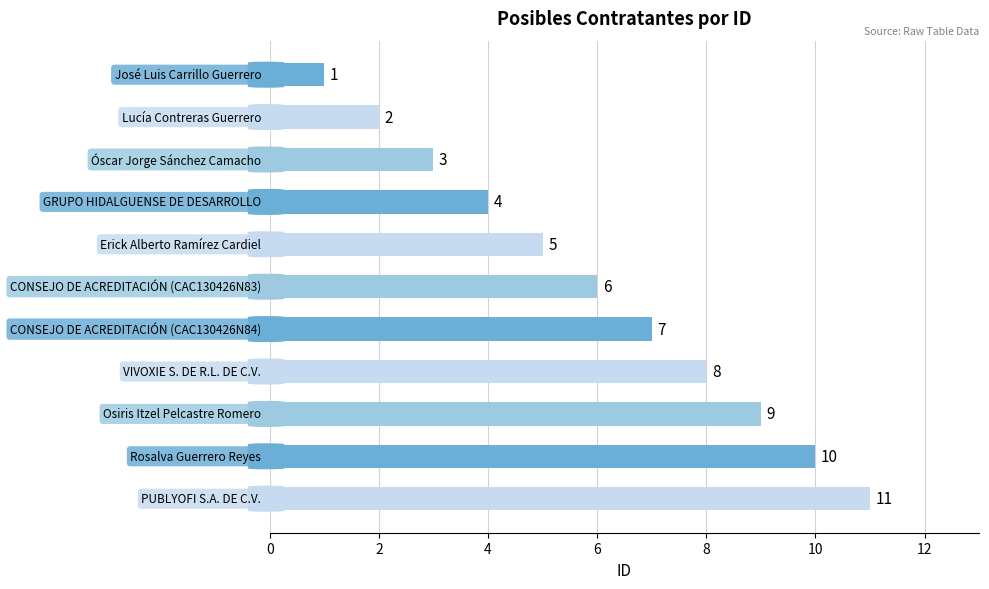

What is the value of the 10th bar from the top?

10